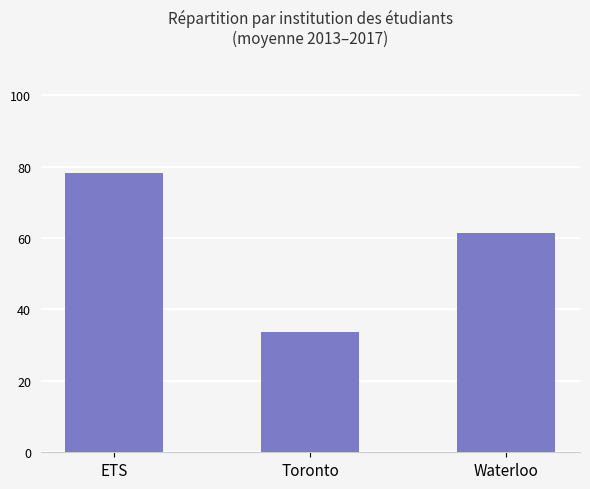

List the labels in order of value, smallest first.

Toronto, Waterloo, ETS